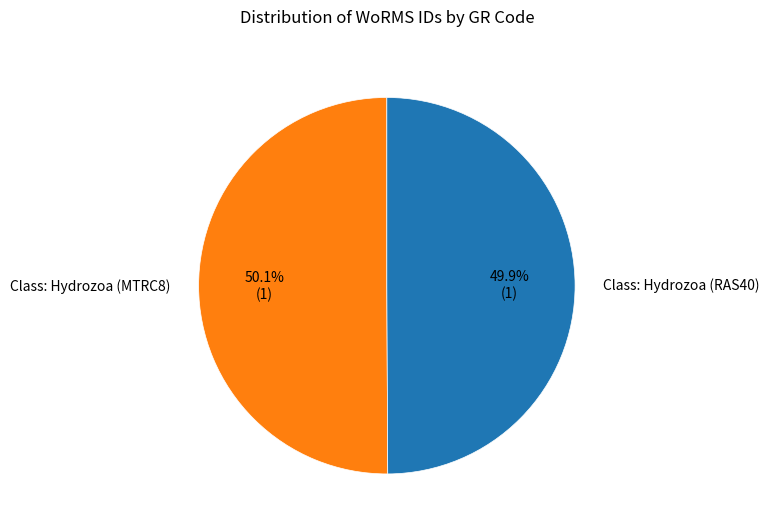

How many slices are in this pie chart?

2